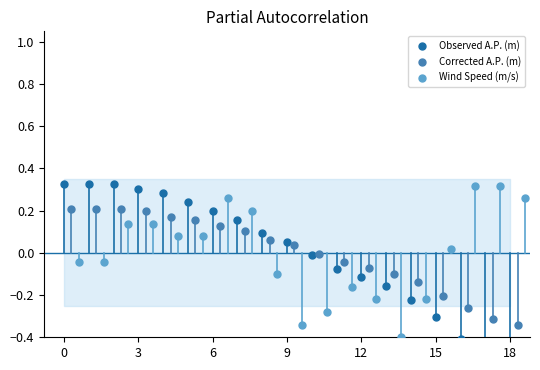

At how many categories does at least one series exceed 0?

14